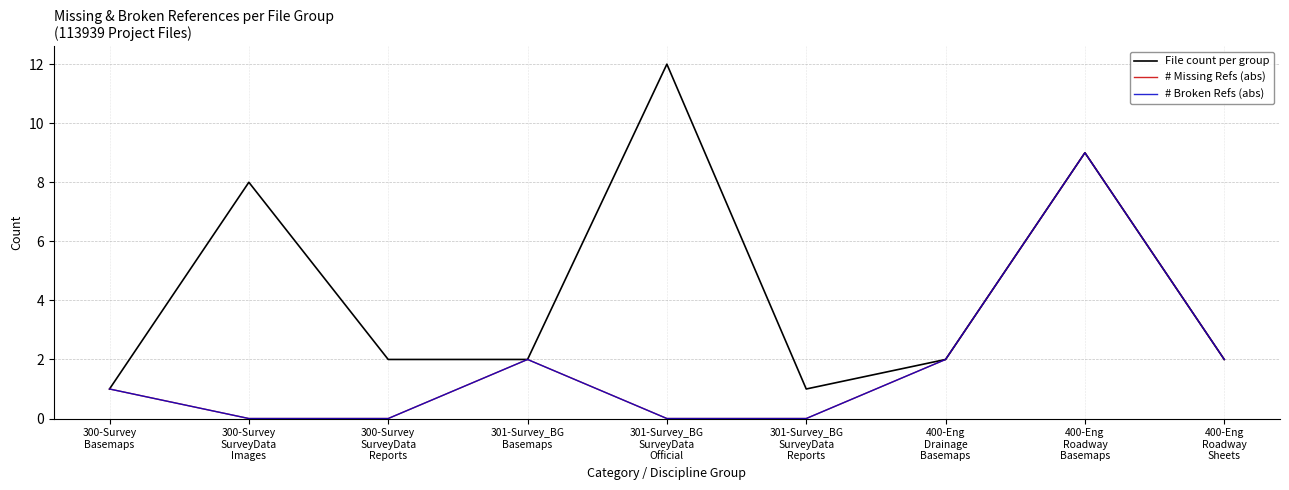

Which series changed the most between 300-Survey
SurveyData
Reports and 400-Eng
Drainage
Basemaps?

# Missing Refs (abs)